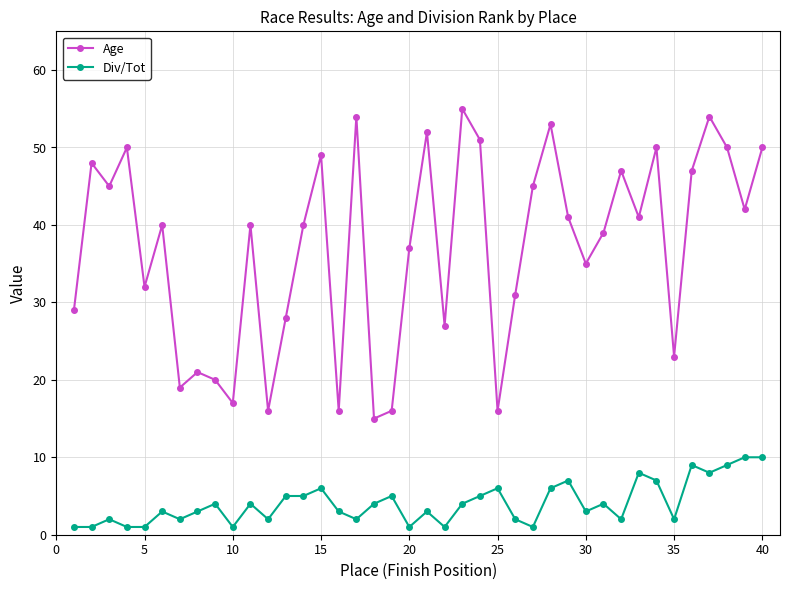

List the series in order of their overall mean, highest first.

Age, Div/Tot